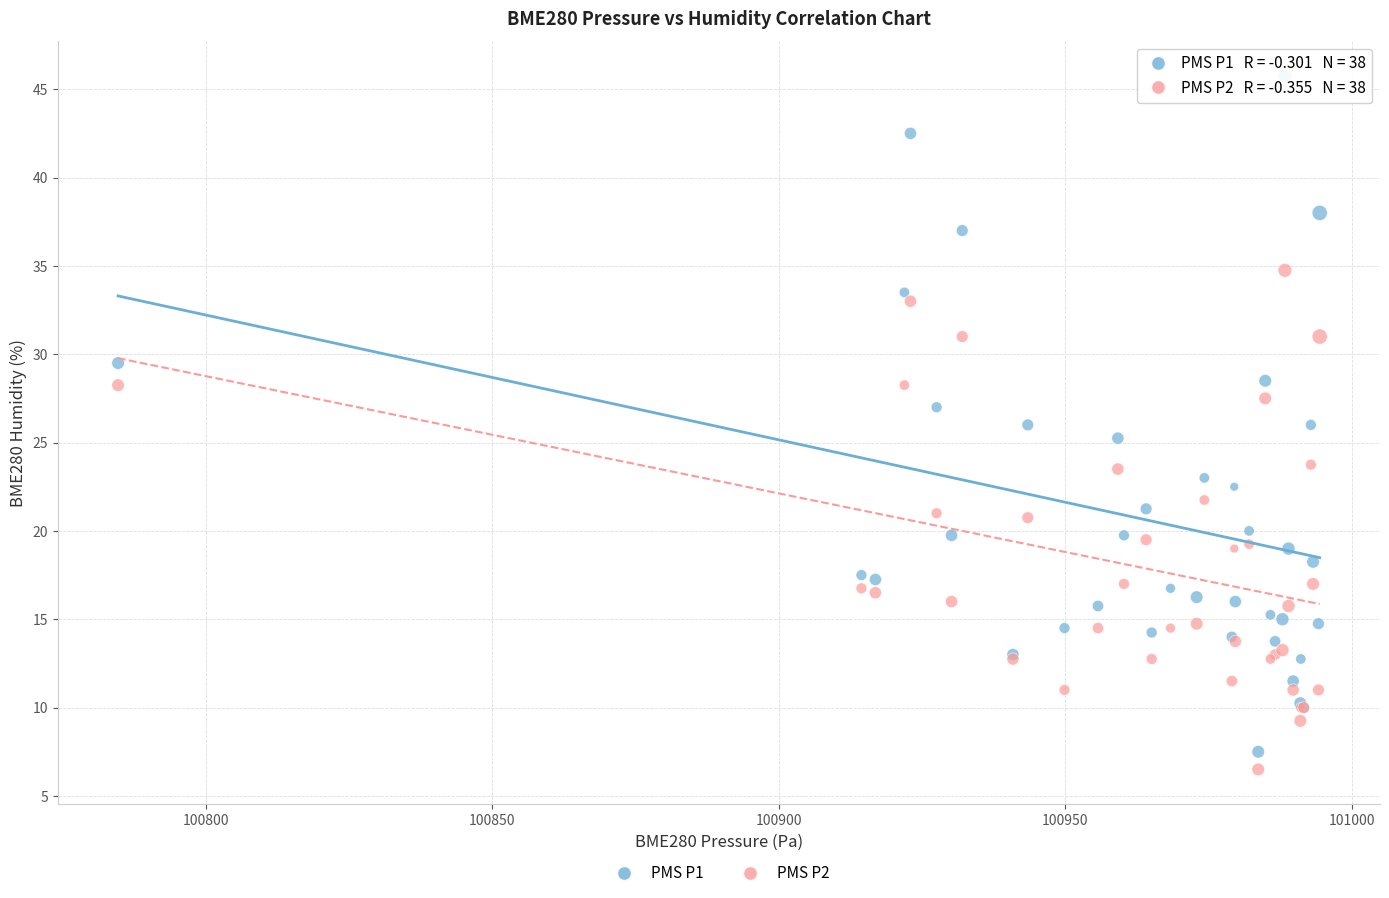

What is the X range (max minus min) for the scatter plot?

209.7